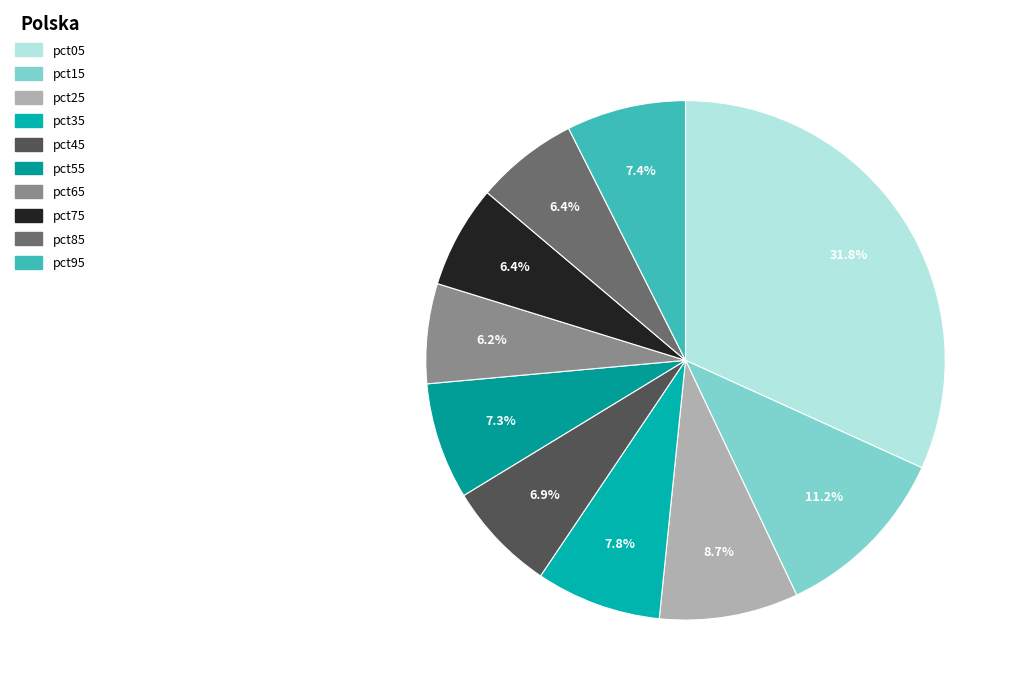

How many slices are in this pie chart?

10